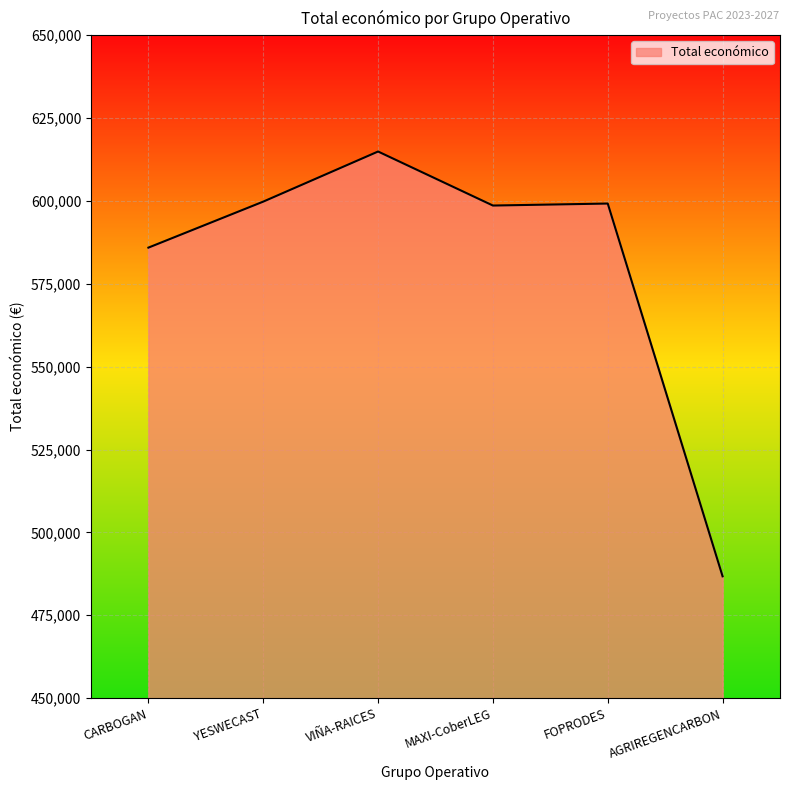

True or false: the data shows 599211 at FOPRODES.

True